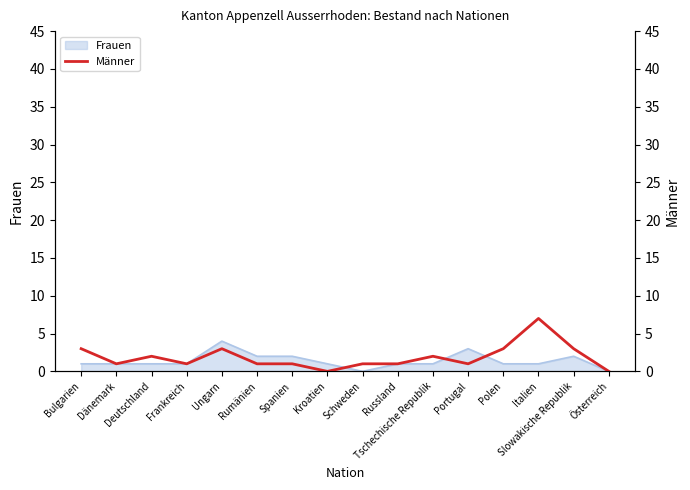

Which has a higher value, Slowakische Republik or Spanien?

Slowakische Republik